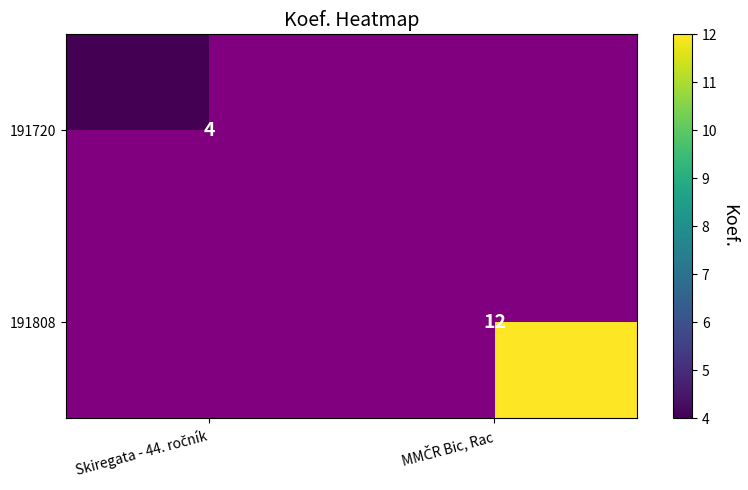

Which category has the highest value in the 191720 series?

Skiregata - 44. ročník